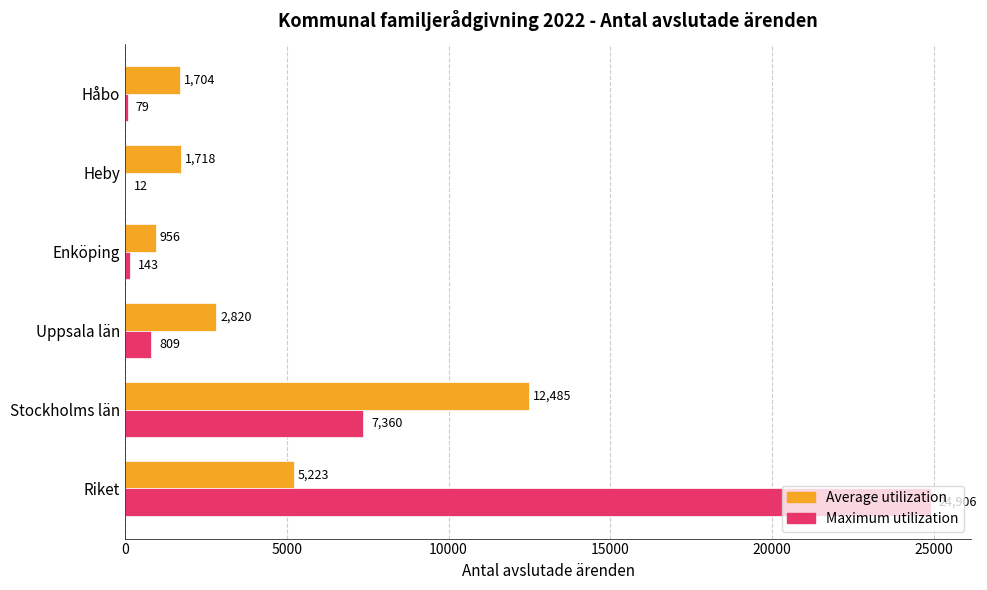

What is the sum of all Maximum utilization values?

33309